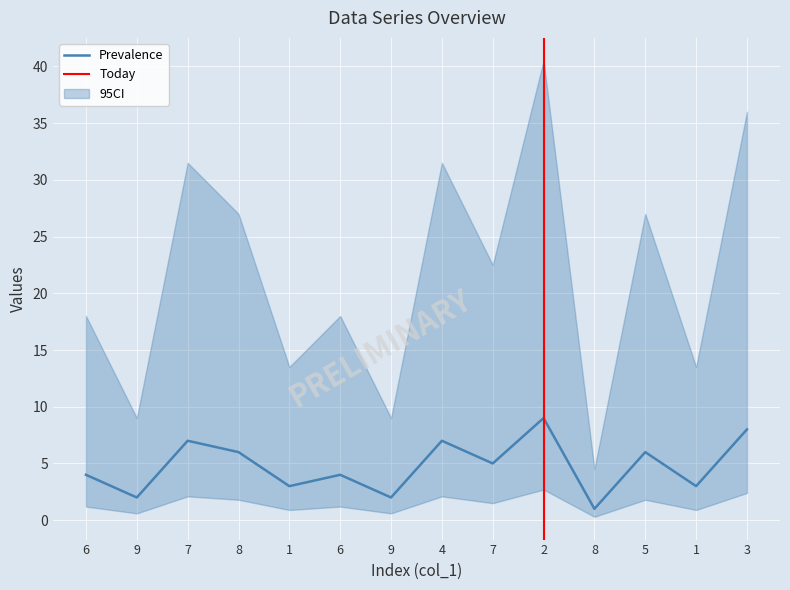

Which has a higher value, 7 or 1?

7